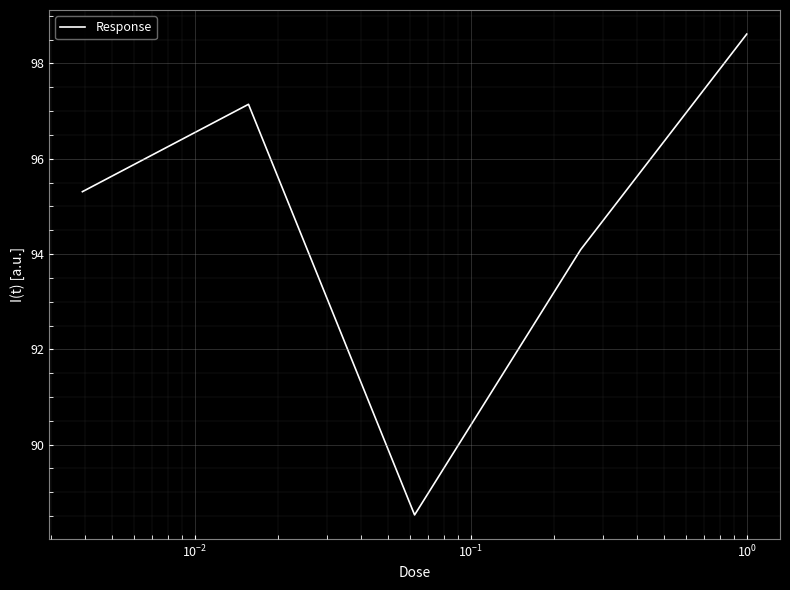

How many interior local peaks (higher than both neighbors) does the data have?

1